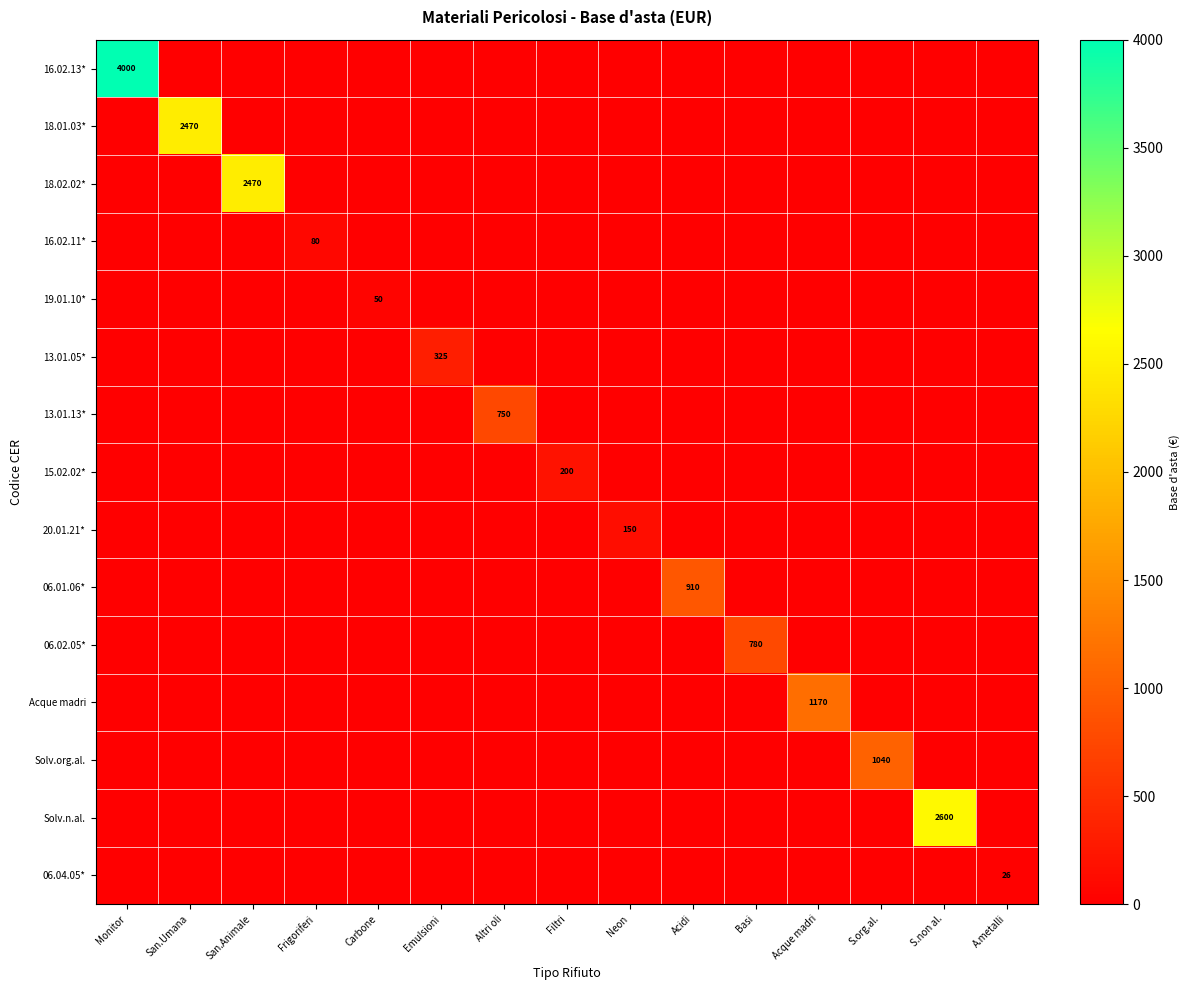

What is the difference between the highest and lowest values at Acque madri?

1170